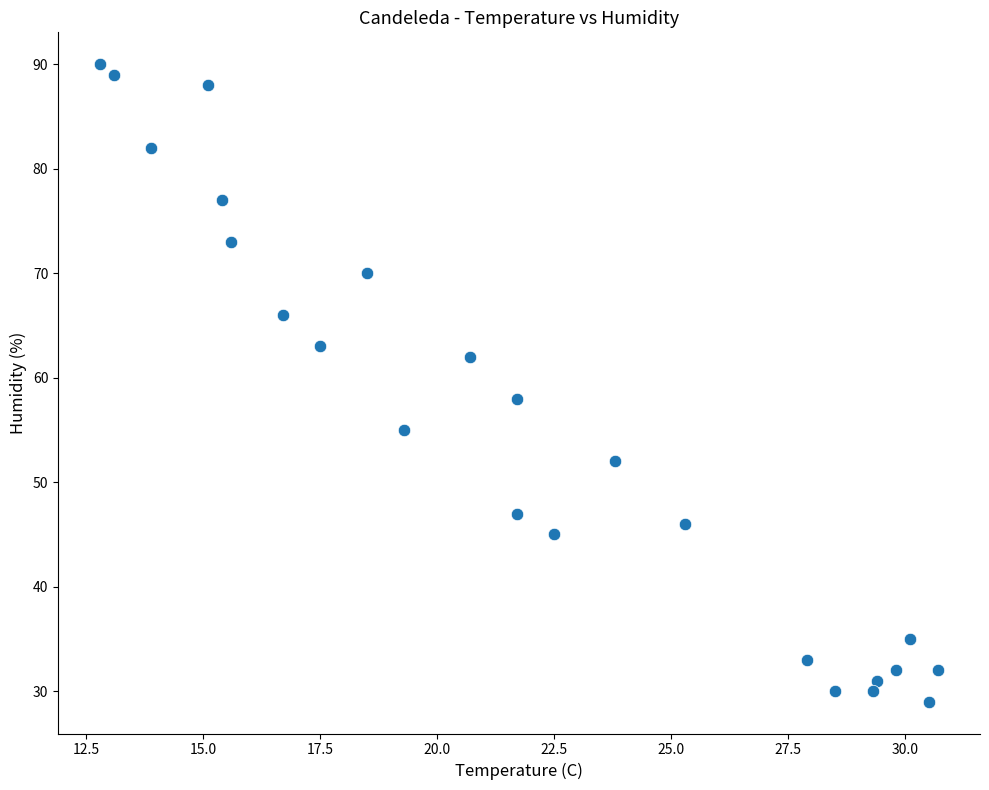

What is the range of Y values (max minus min)?

61